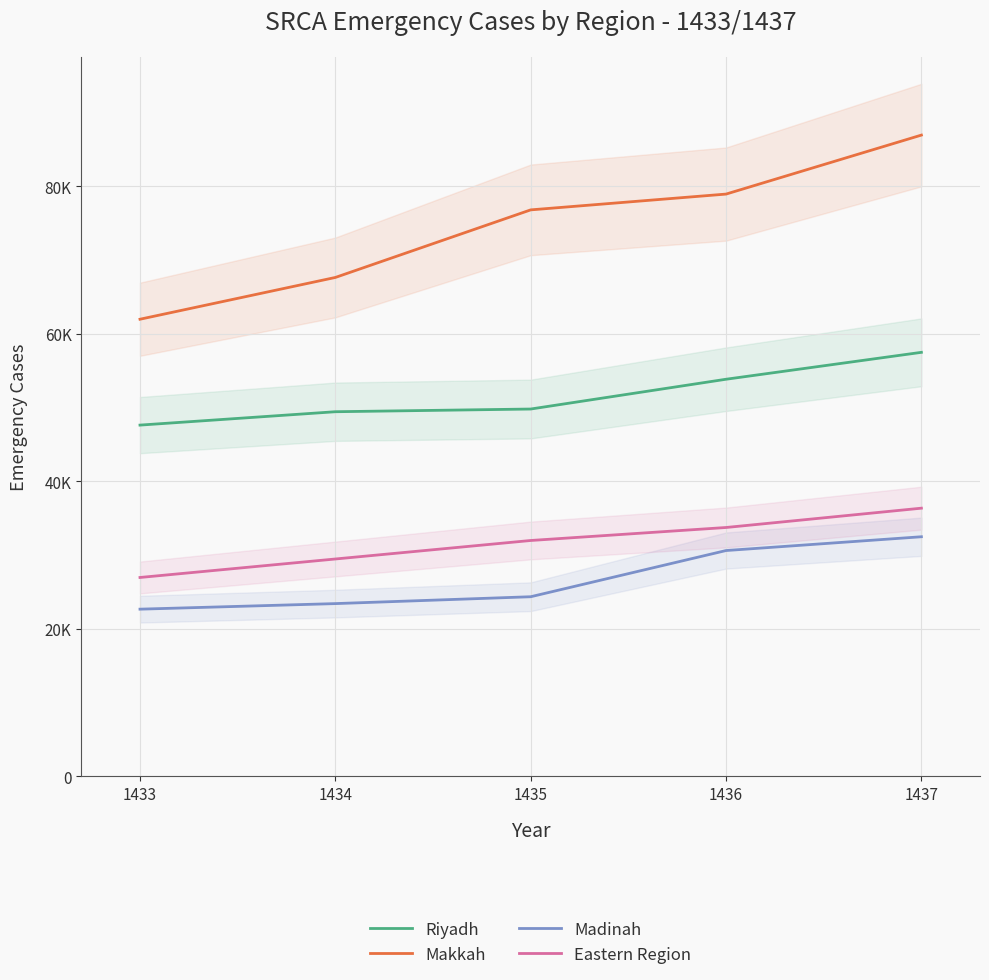

Reading left to right, transcribe all the data shown in this chart.

Riyadh: 47634	49447	49813	53851	57499
Makkah: 61987	67650	76812	78953	86950
Madinah: 22681	23435	24366	30629	32498
Eastern Region: 26977	29483	31991	33753	36372